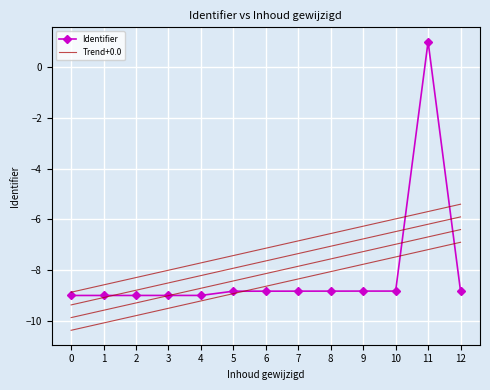

List the labels in order of Trend+0.0 value, largest first.

12, 11, 10, 9, 8, 7, 6, 5, 4, 3, 2, 1, 0